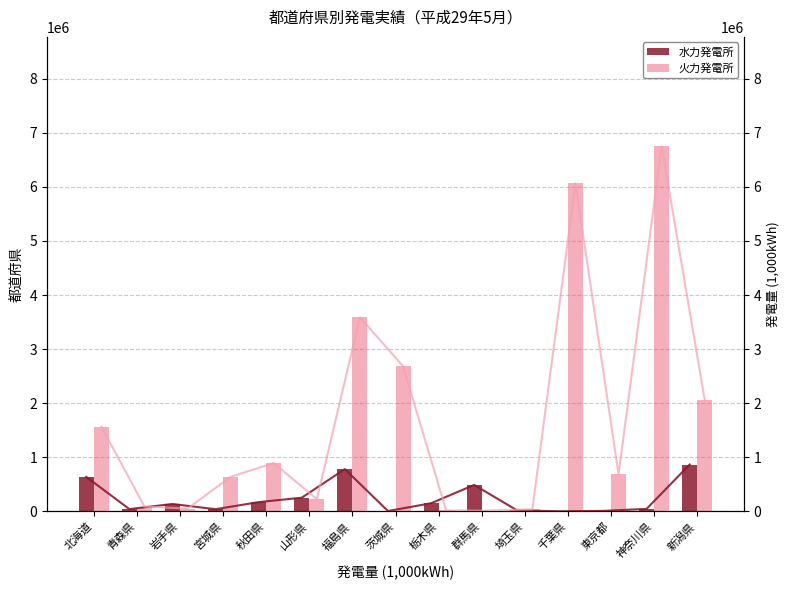

How many distinct data groups are displayed?

4